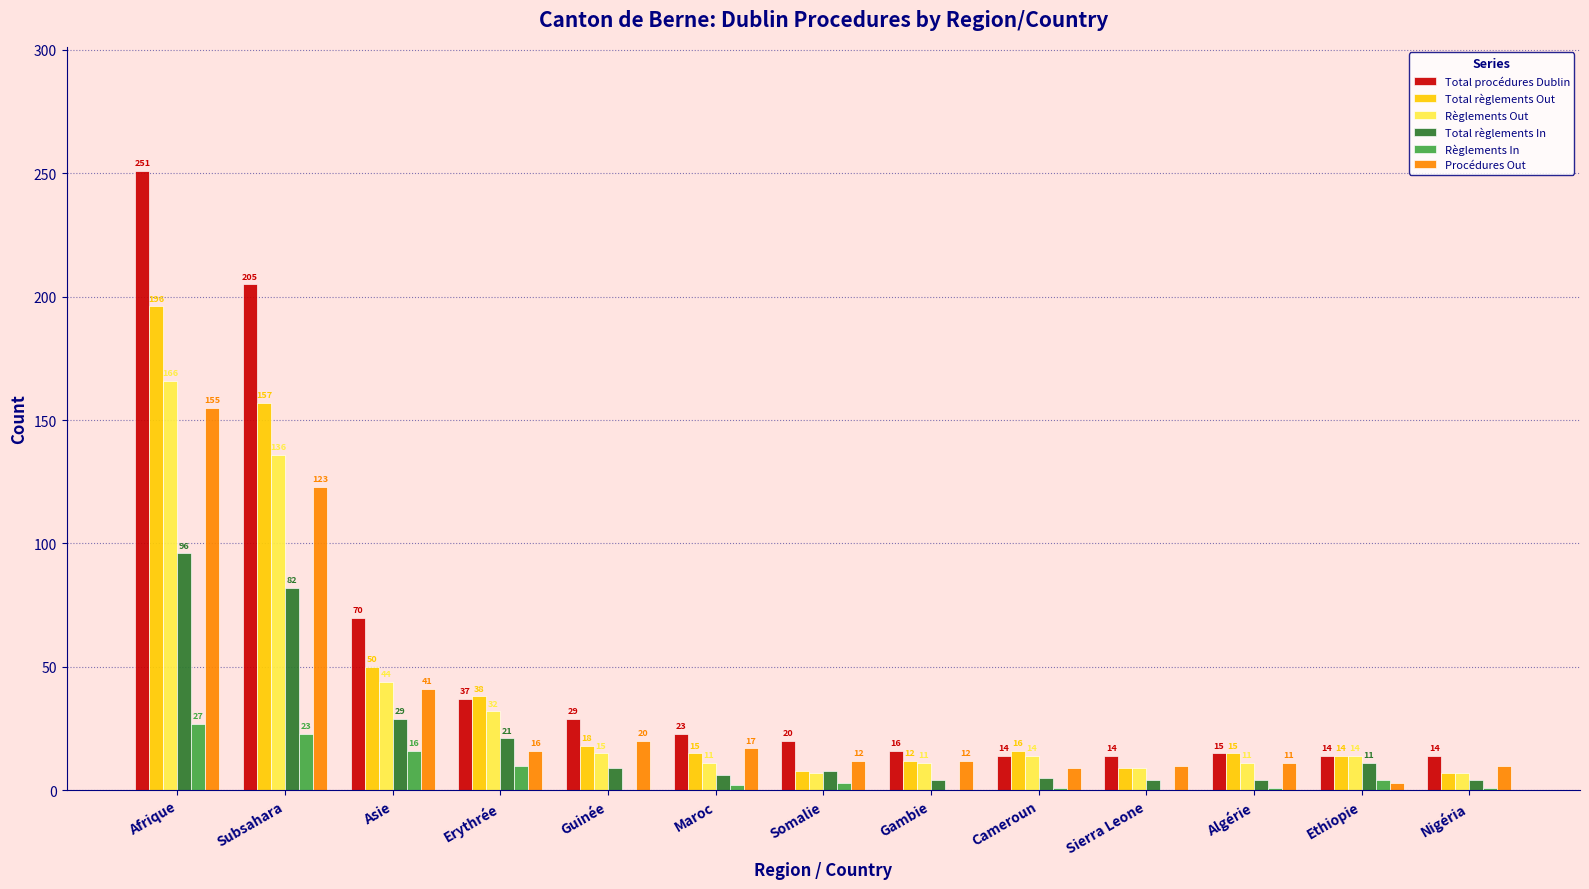

How many distinct data groups are displayed?

6